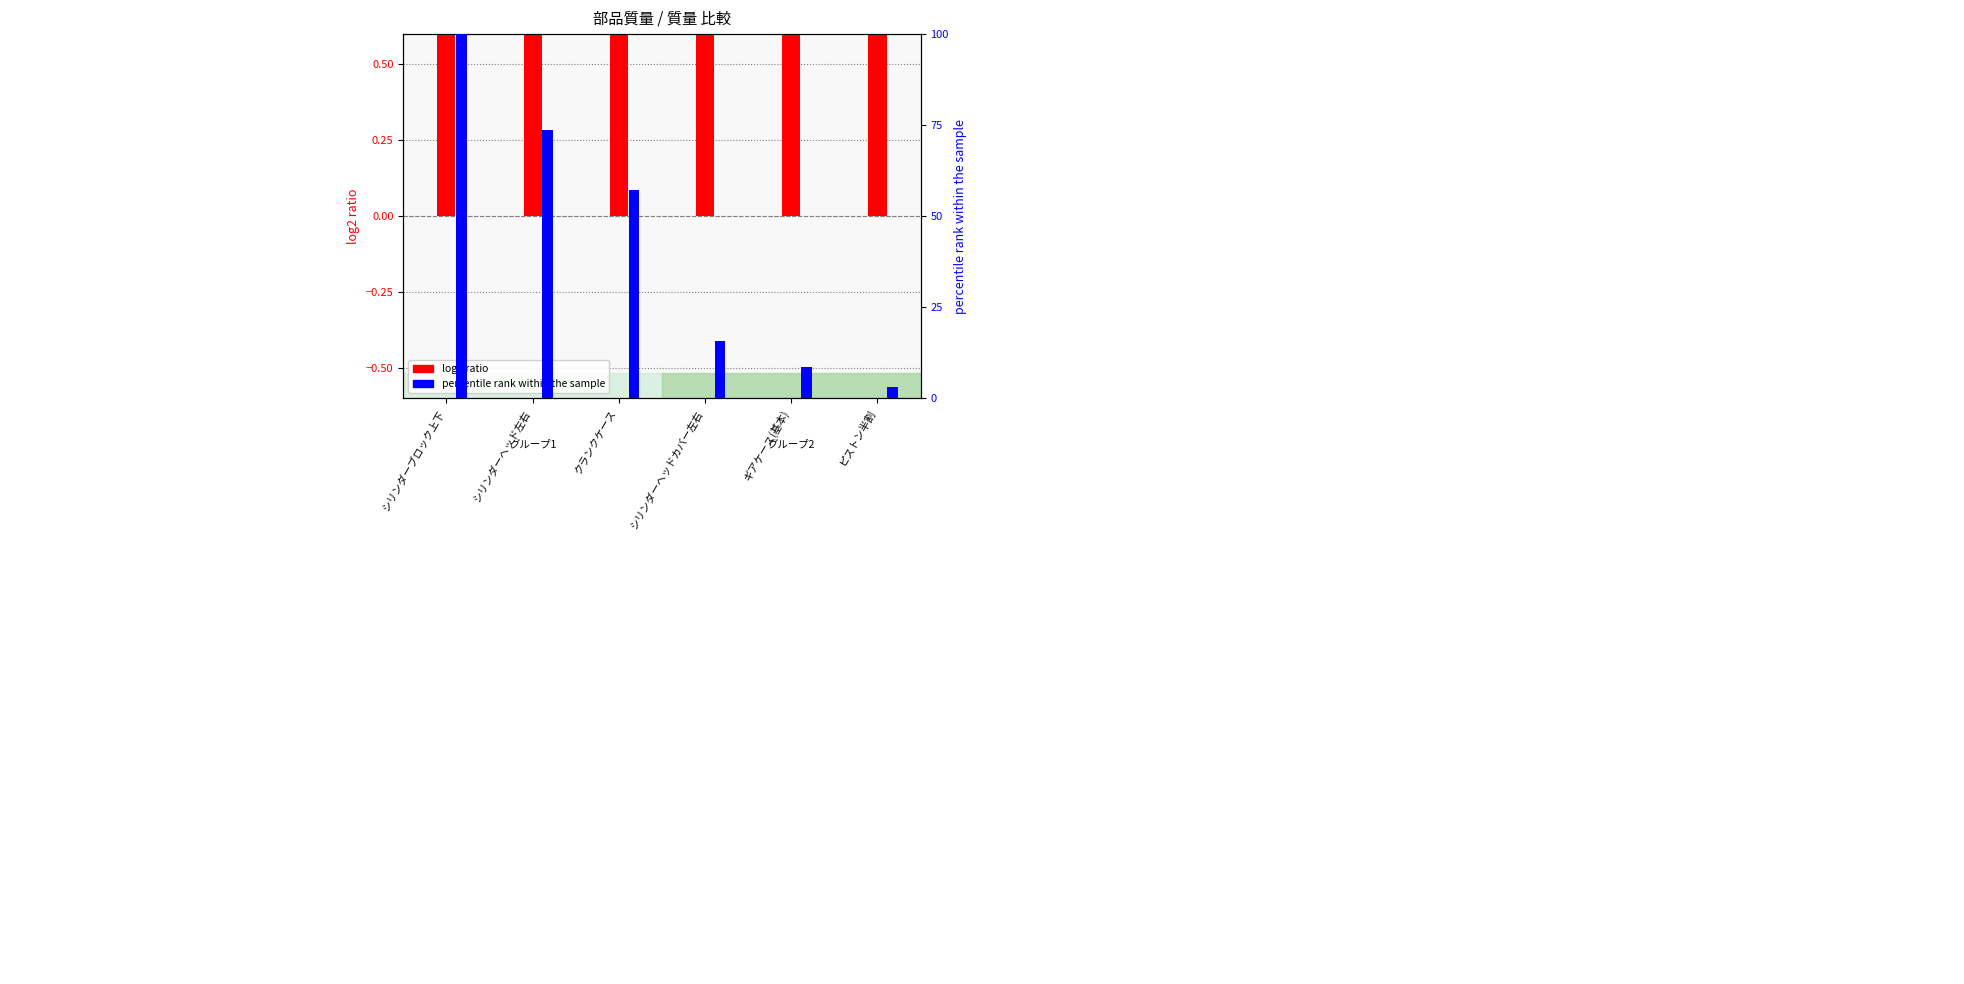

What is the spread (max minus min) of values at ギアケース(基本)?

7.6